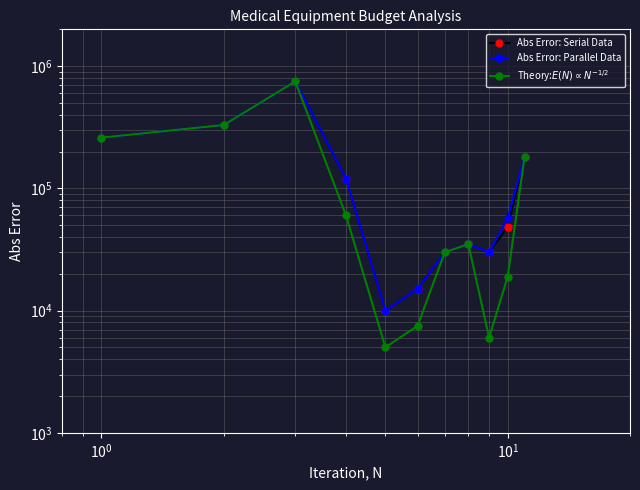

True or false: Abs Error: Parallel Data and Theory:$E(N) \propto N^{-1/2}$ cross at least once.

False